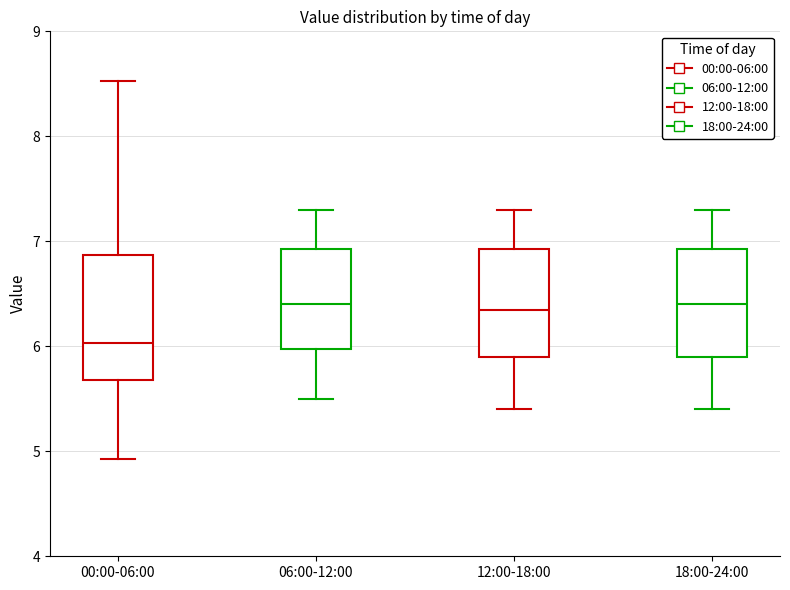

Where does the lower whisker of the box for 12:00-18:00 end on the y-axis? The values are not printed on the chart, so give them approximately, as read against the axis.

5.4